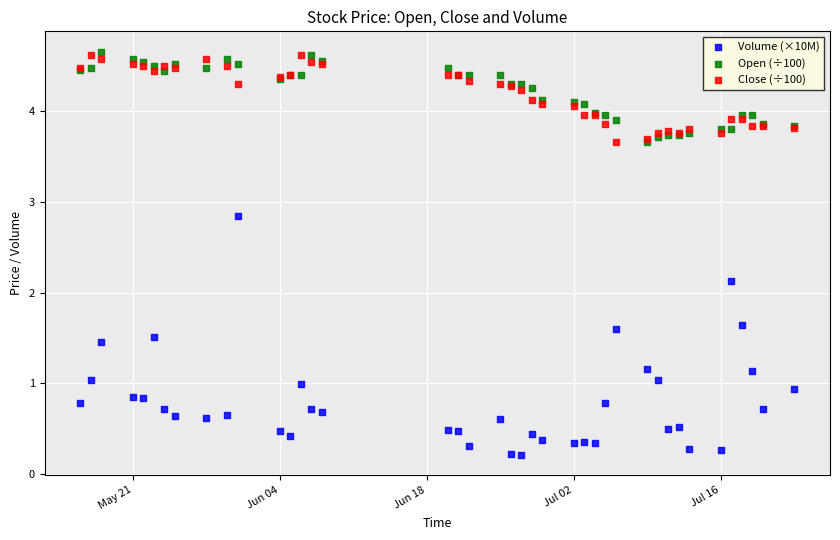

Which series has the widest spread of Y values?

Volume (×10M)